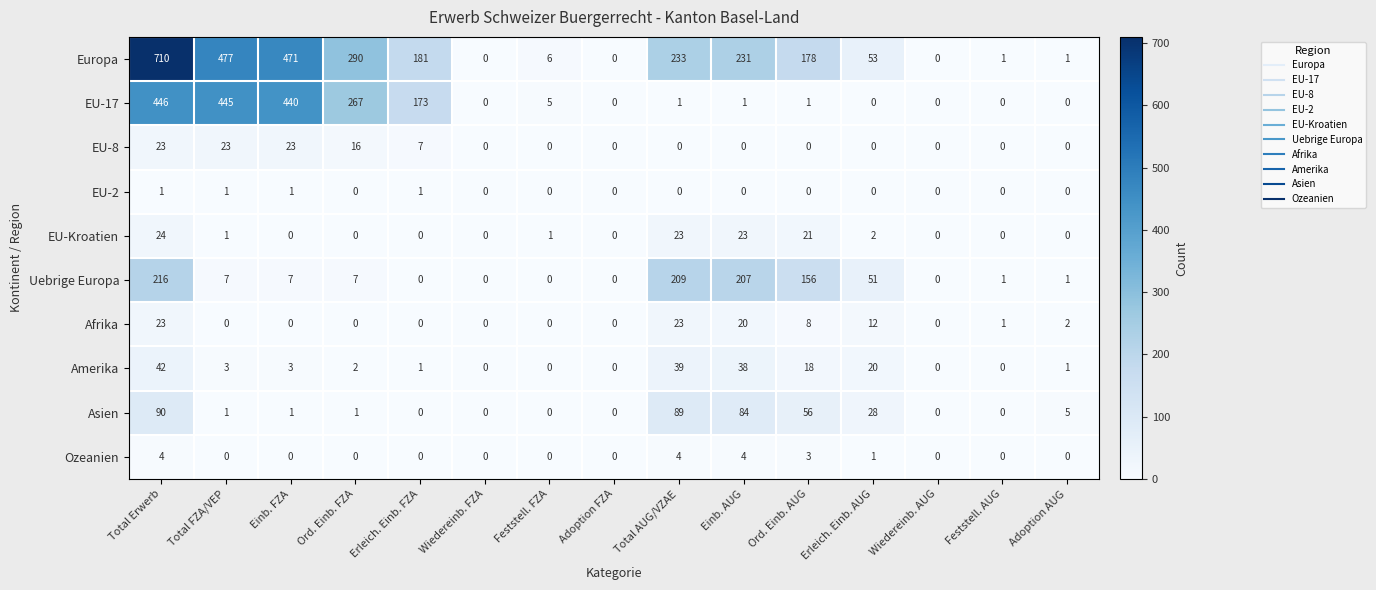

What is the total value across all series at Einb. AUG?

608